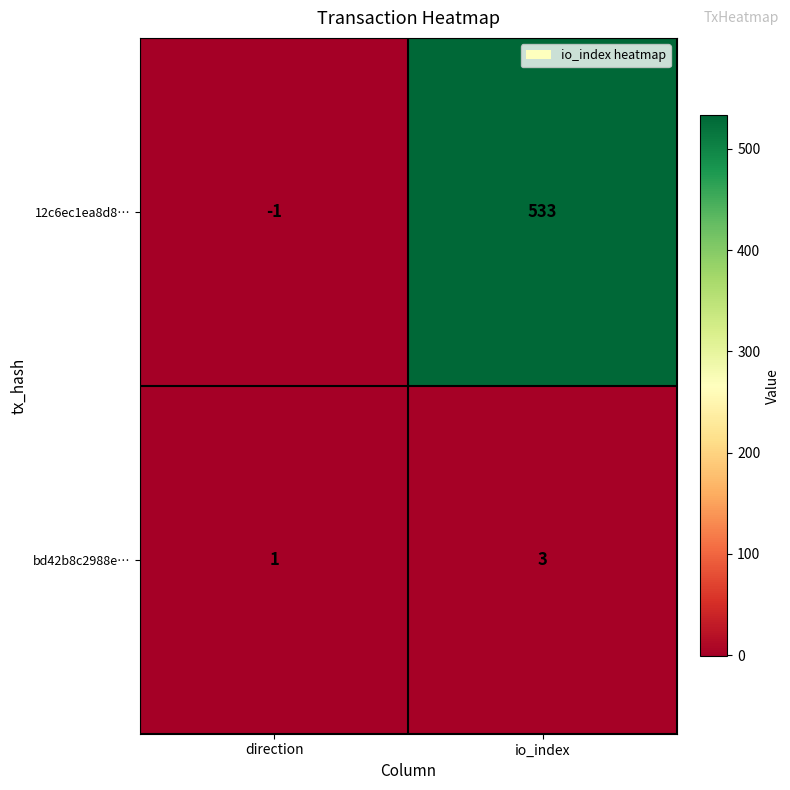

Which label corresponds to the smallest value in the chart?

direction